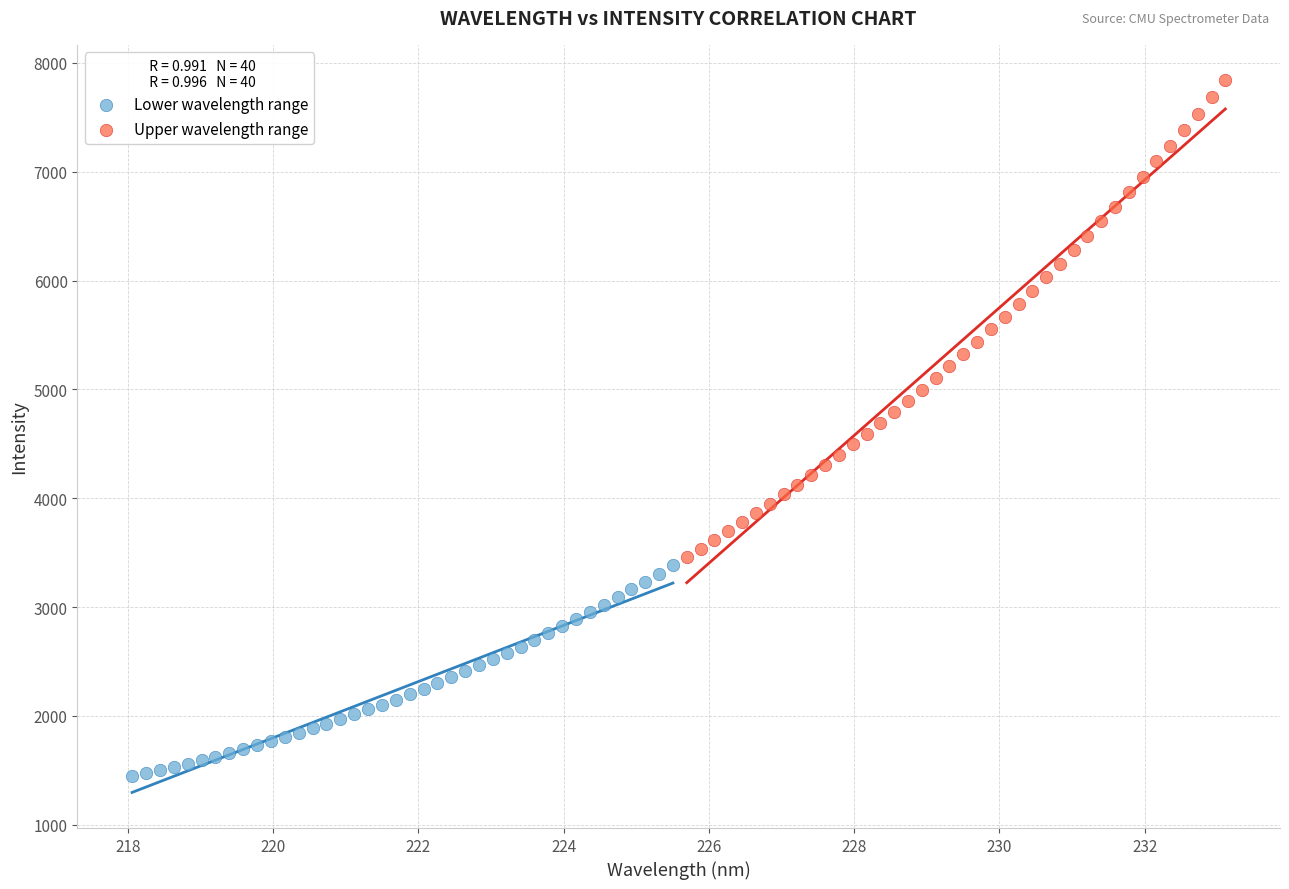

Which series contains the highest Y value?

Upper wavelength range